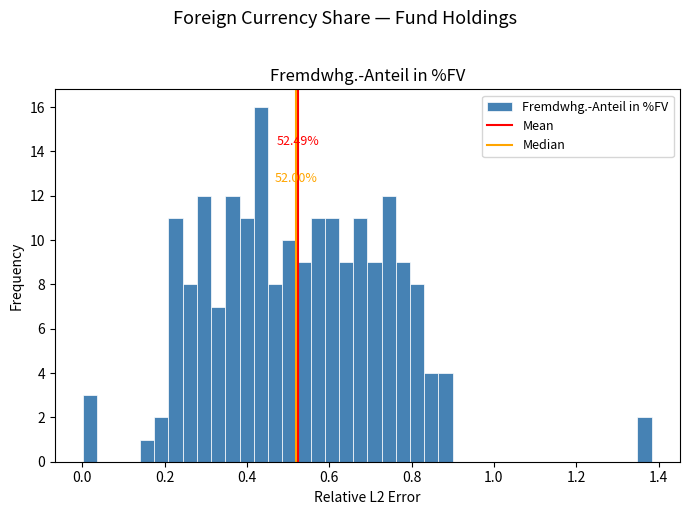

Read against the x-axis, roughly where is the centre of the tallest bar?

0.44